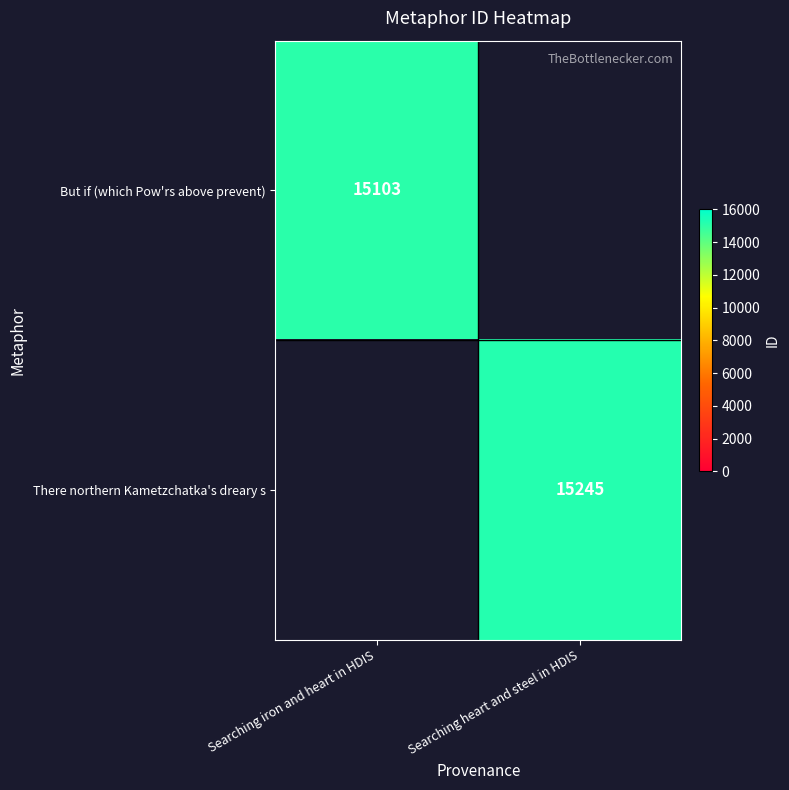

Is the value of But if (which Pow'rs above prevent) at Searching iron and heart in HDIS greater than the value of There northern Kametzchatka's dreary s at Searching heart and steel in HDIS?

No